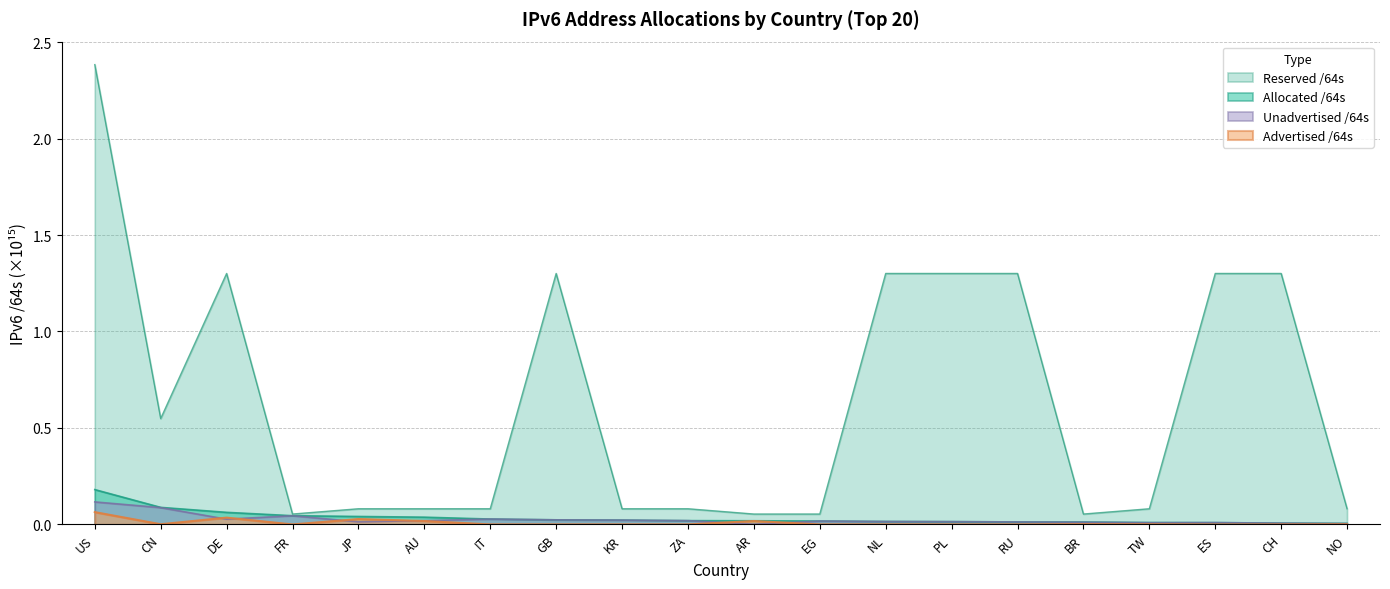

True or false: Allocated /64s and Unadvertised /64s cross at least once.

False